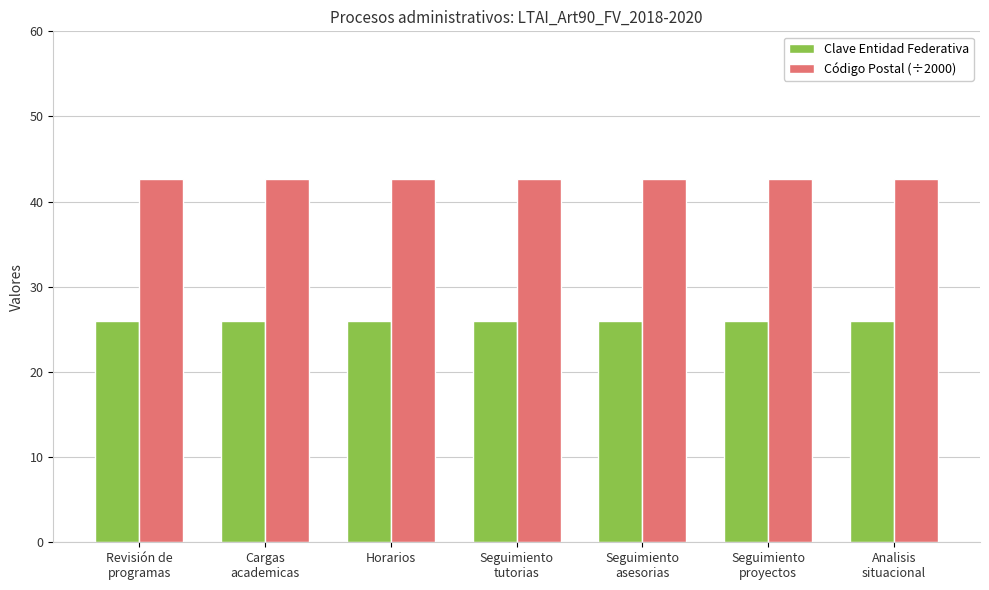

What is the lowest value of the Clave Entidad Federativa series?

26.0